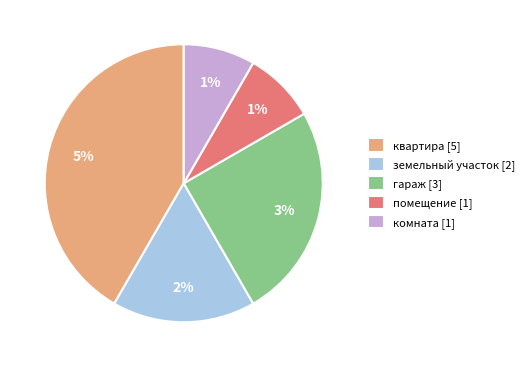

Which slice is the largest?

квартира